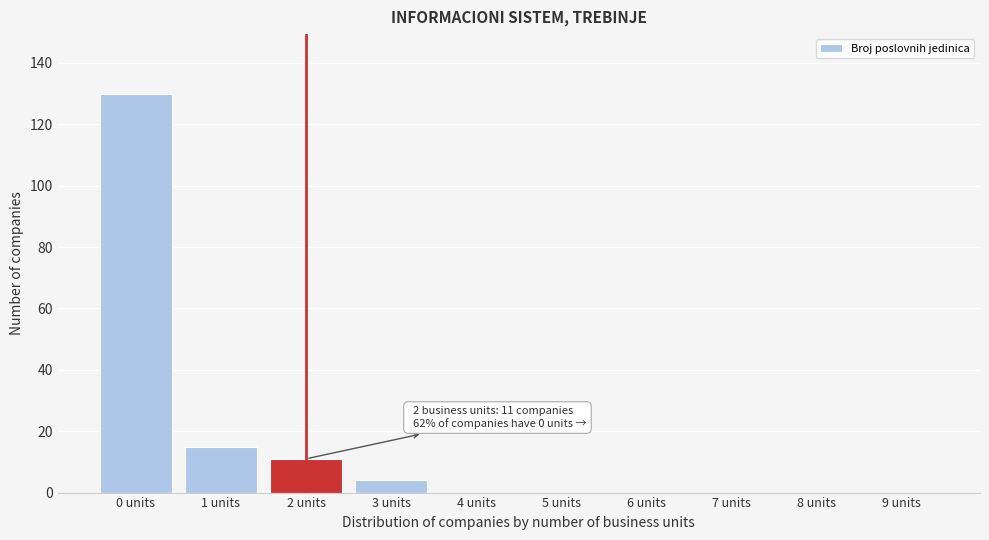

Reading right to left, list all the values displayed in this chart.

9 units=0	8 units=0	7 units=0	6 units=0	5 units=0	4 units=0	3 units=4	2 units=11	1 units=15	0 units=130